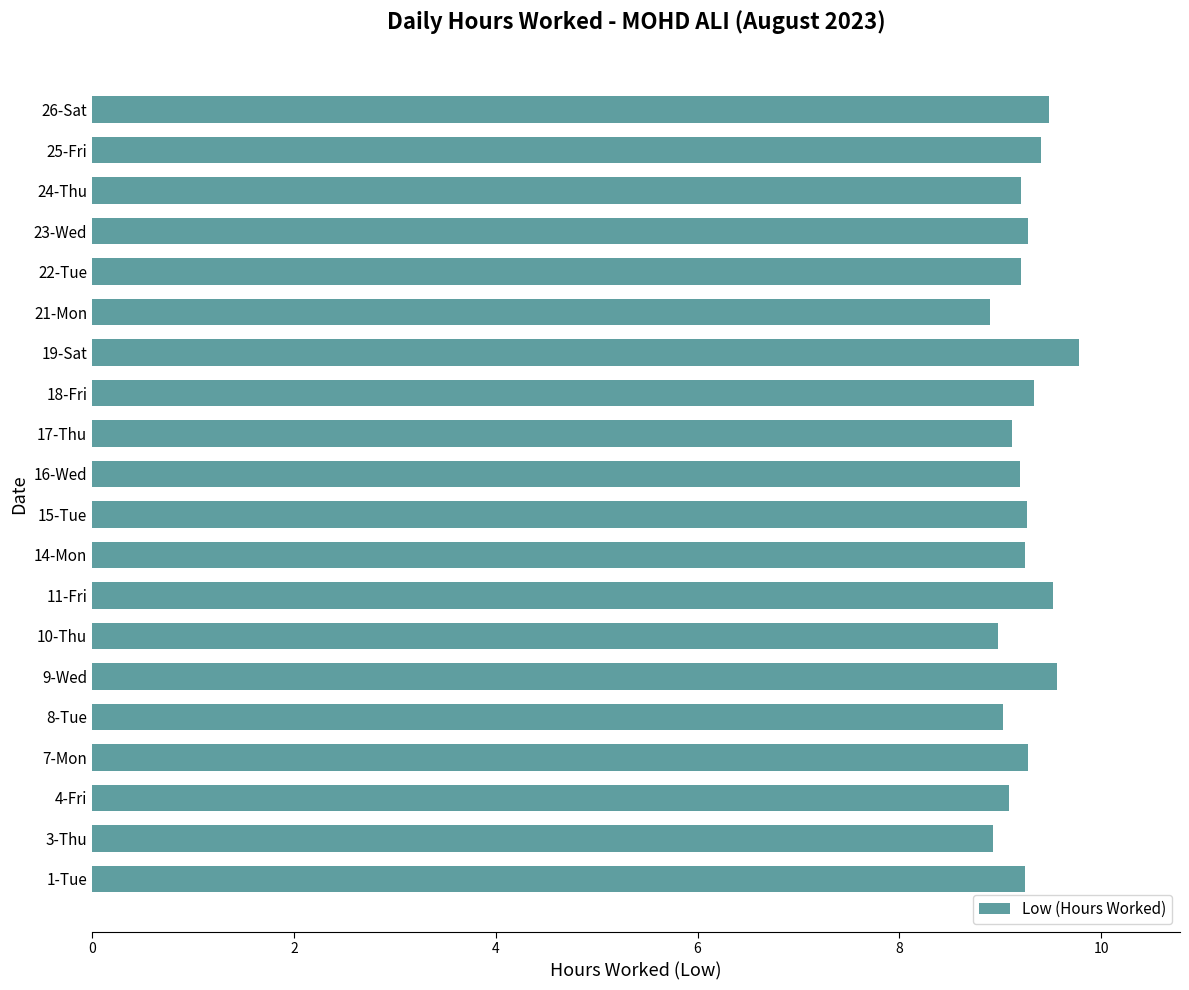

Which label corresponds to the largest value in the chart?

19-Sat